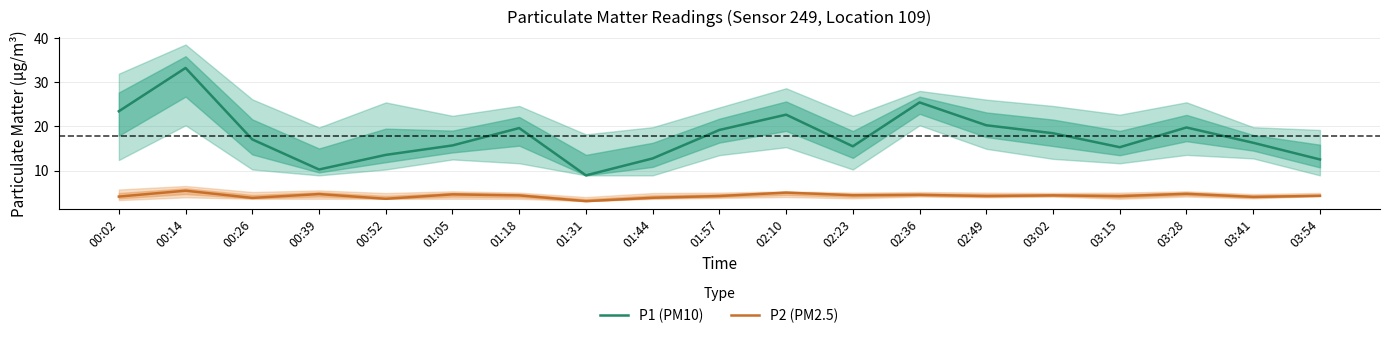

In P1 (PM10), how many points are higher than both neighbors (excluding endpoints)?

5